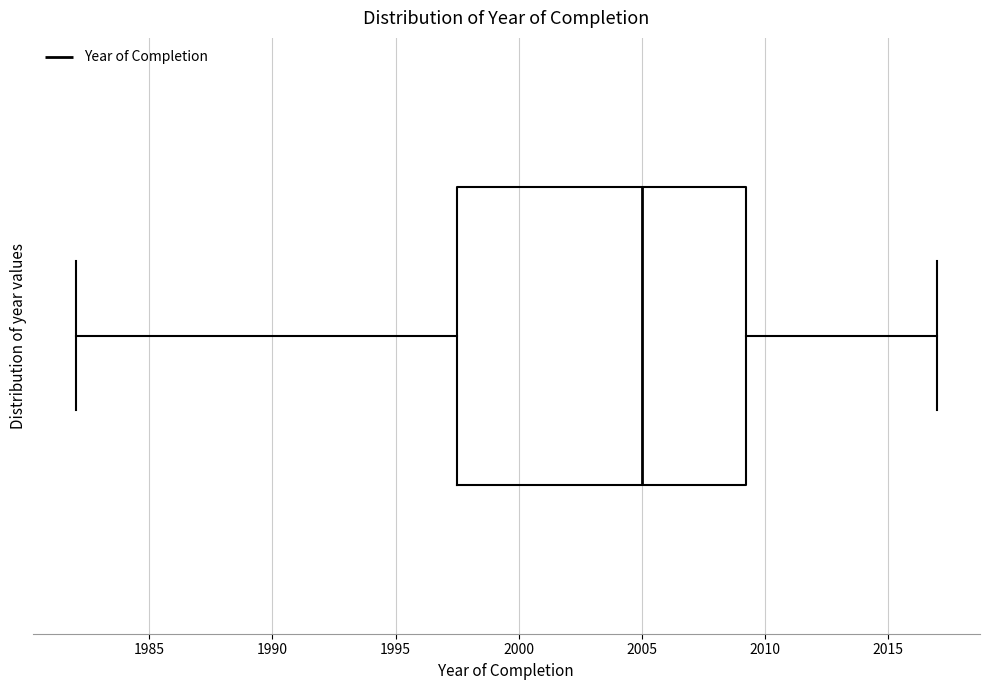

Transcribe this box plot: give where the median line is, the range the box spans, and where the two whiskers end, as read against the x-axis. The values are not printed on the chart, so give them approximately, as read against the axis.

median 2005.0, box 1997.5 to 2009.5, whiskers 1982.0 to 2017.0